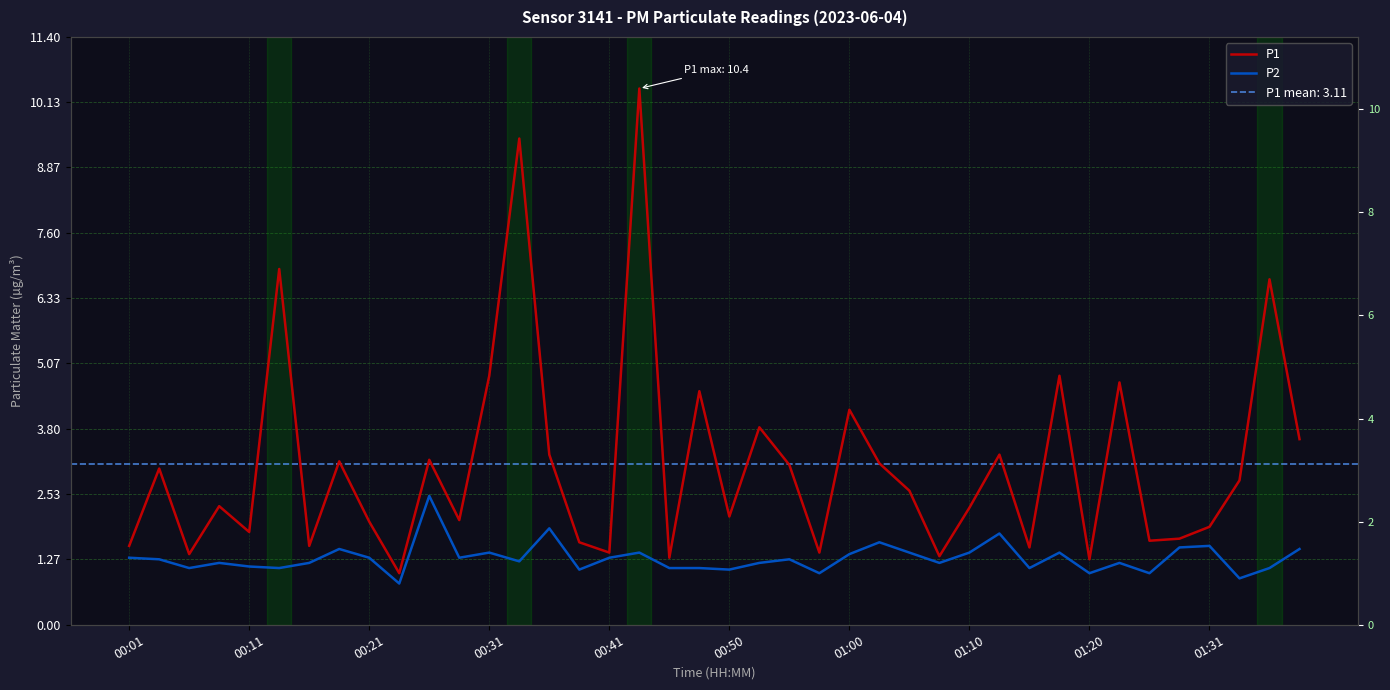

Does the chart display data point markers on the line(s)?

No